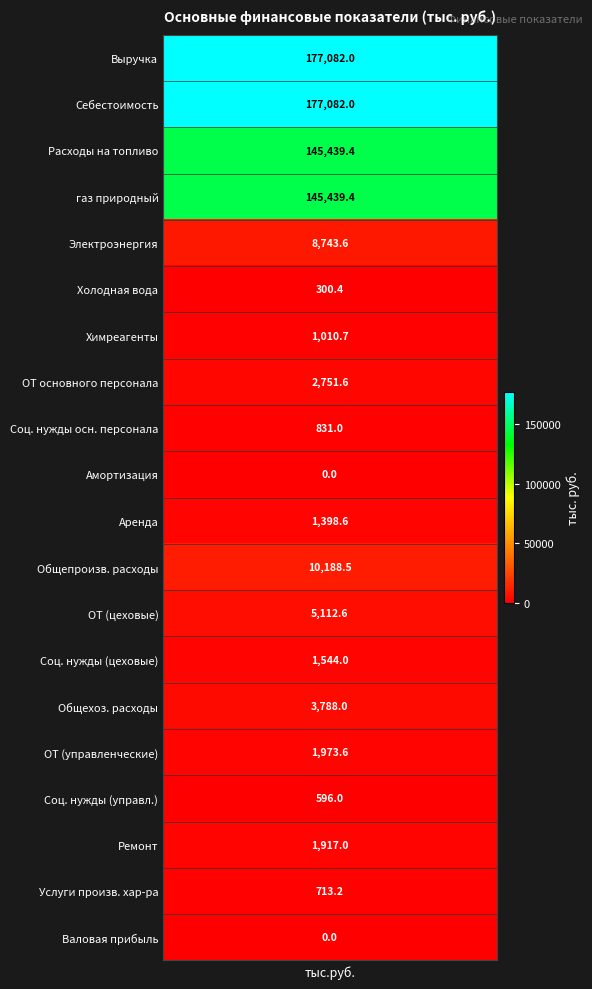

Rank the categories by value from highest to lowest.

Выручка от регулируемой деятельности, Себестоимость производимых товаров, Расходы на топливо, газ природный (Стоимость), Общепроизводственные расходы, Расходы на покупаемую электрическую энергию, Расходы на оплату труда (цеховые), Общехозяйственные расходы, Расходы на оплату труда основного персонала, Расходы на оплату труда (управленческие), Расходы на ремонт, Отчисления на социальные нужды (цеховые), Аренда имущества, Расходы на химреагенты, Отчисления на социальные нужды основного персонала, Расходы на услуги производственного характера, Отчисления на социальные нужды (управленческие), Расходы на приобретение холодной воды, Расходы на амортизацию, Валовая прибыль